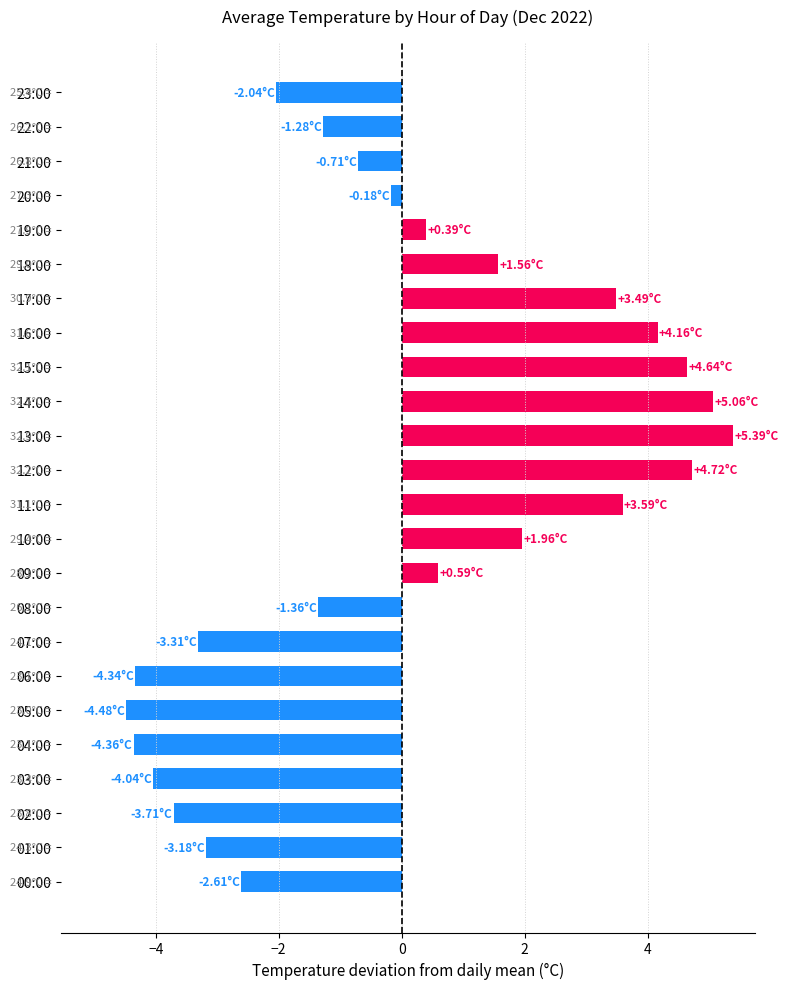

What is the difference between the values at 14:00 and 21:00?

5.8